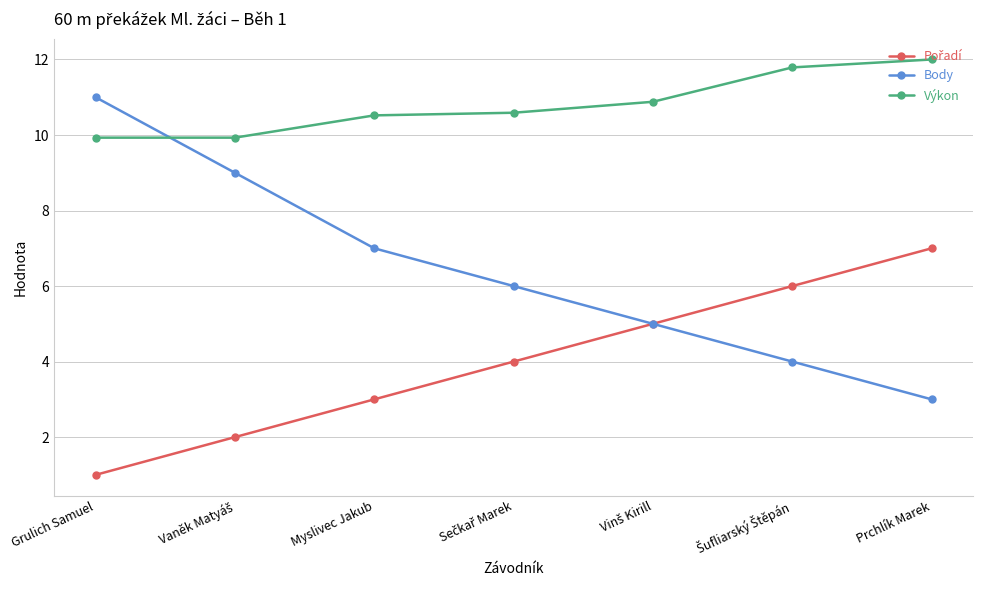

Where is Body nearest to the value 7?

Myslivec Jakub